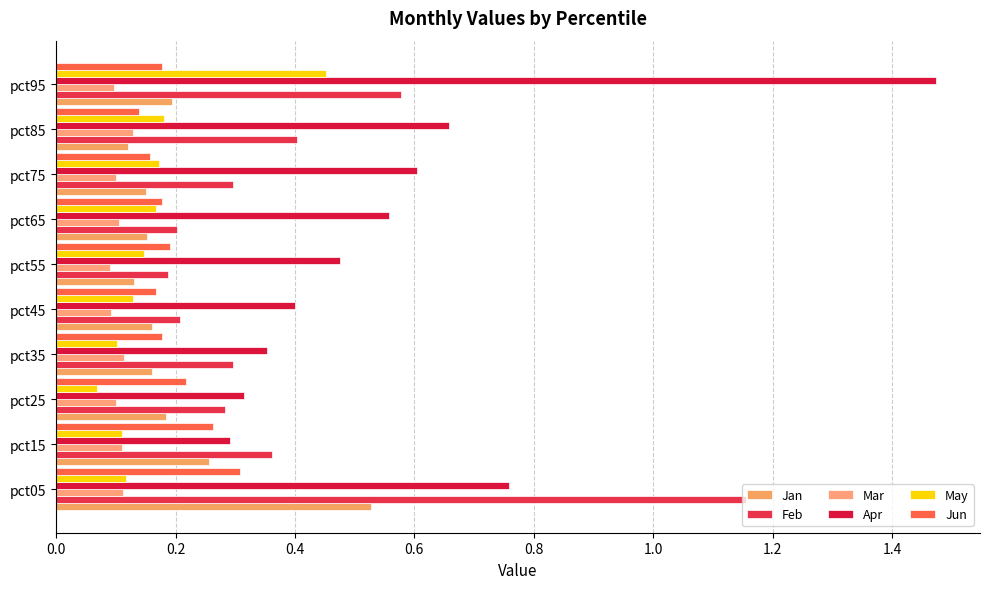

Reading right to left, transcribe all the data shown in this chart.

Jan: 0.2	0.1	0.2	0.2	0.1	0.2	0.2	0.2	0.3	0.5
Feb: 0.6	0.4	0.3	0.2	0.2	0.2	0.3	0.3	0.4	1.2
Mar: 0.1	0.1	0.1	0.1	0.1	0.1	0.1	0.1	0.1	0.1
Apr: 1.5	0.7	0.6	0.6	0.5	0.4	0.4	0.3	0.3	0.8
May: 0.5	0.2	0.2	0.2	0.1	0.1	0.1	0.1	0.1	0.1
Jun: 0.2	0.1	0.2	0.2	0.2	0.2	0.2	0.2	0.3	0.3